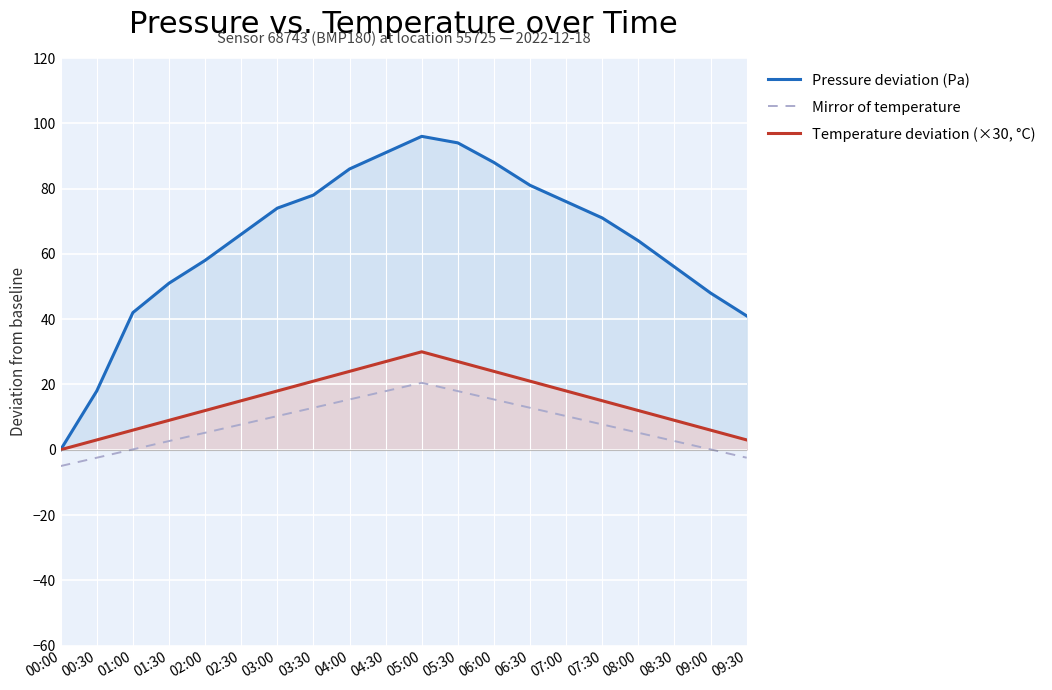

Reading left to right, list all the values displayed in this chart.

Pressure deviation (Pa): 00:00=0.0	00:30=18.0	01:00=42.0	01:30=51.0	02:00=58.0	02:30=66.0	03:00=74.0	03:30=78.0	04:00=86.0	04:30=91.0	05:00=96.0	05:30=94.0	06:00=88.0	06:30=81.0	07:00=76.0	07:30=71.0	08:00=64.0	08:30=56.0	09:00=48.0	09:30=41.0
Mirror of temperature: 00:00=-5.0	00:30=-2.4	01:00=0.1	01:30=2.7	02:00=5.2	02:30=7.8	03:00=10.3	03:30=12.9	04:00=15.4	04:30=18.0	05:00=20.5	05:30=18.0	06:00=15.4	06:30=12.9	07:00=10.3	07:30=7.8	08:00=5.2	08:30=2.7	09:00=0.1	09:30=-2.4
Temperature deviation (×30, °C): 00:00=-0.0	00:30=3.0	01:00=6.0	01:30=9.0	02:00=12.0	02:30=15.0	03:00=18.0	03:30=21.0	04:00=24.0	04:30=27.0	05:00=30.0	05:30=27.0	06:00=24.0	06:30=21.0	07:00=18.0	07:30=15.0	08:00=12.0	08:30=9.0	09:00=6.0	09:30=3.0